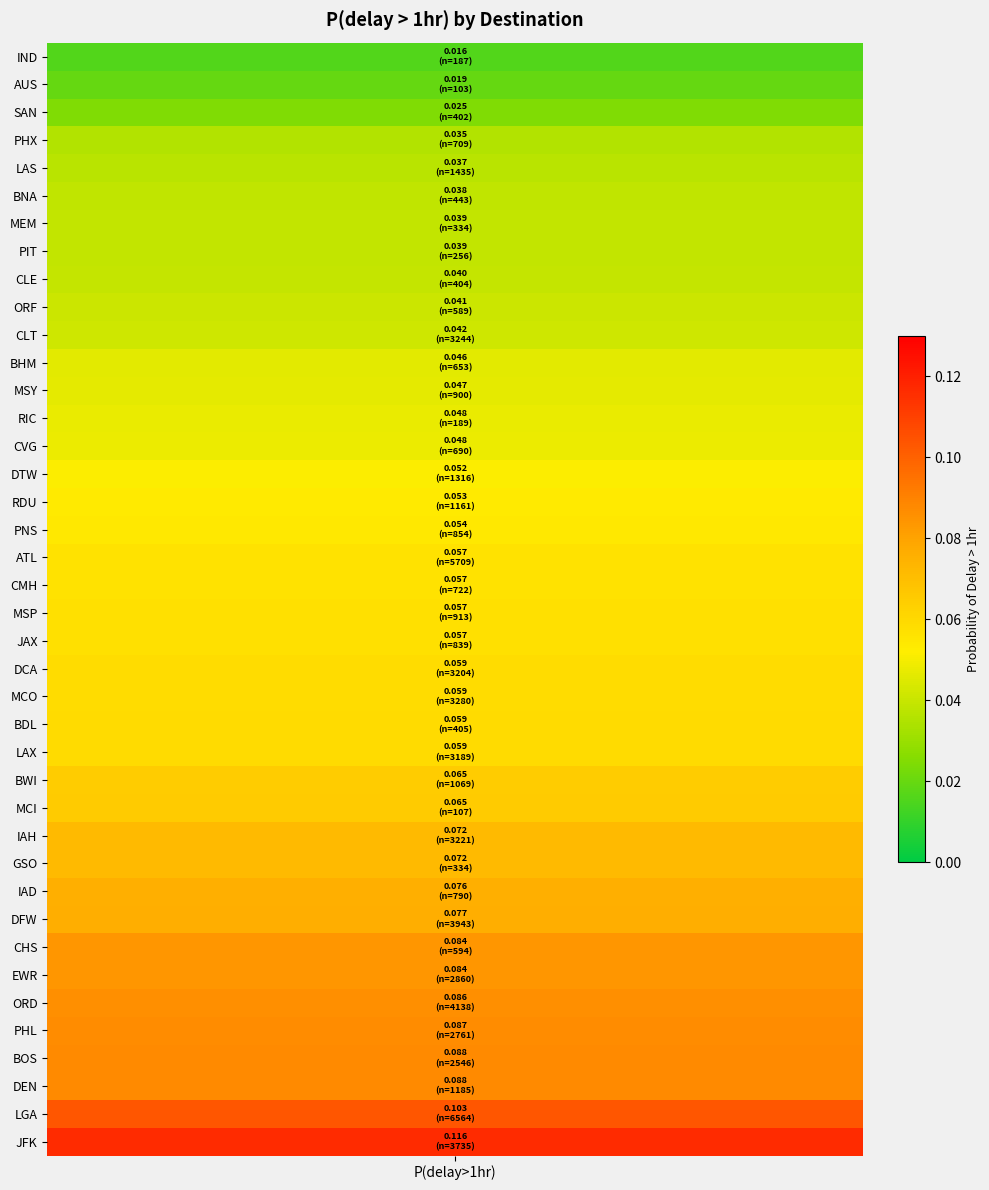

At which category does the chart reach its minimum across all series?

IND